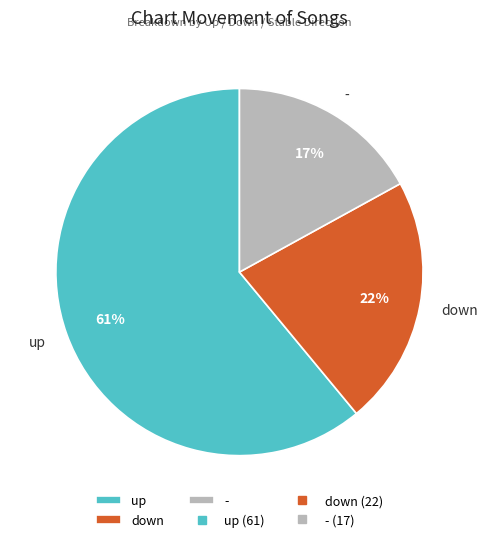

Which slice is the smallest?

-